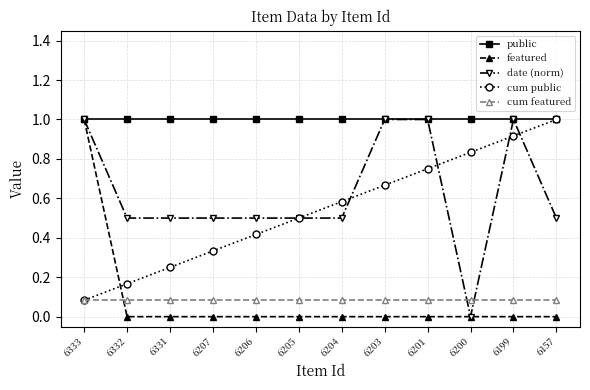

What is the total value across all series at 6333?

3.2